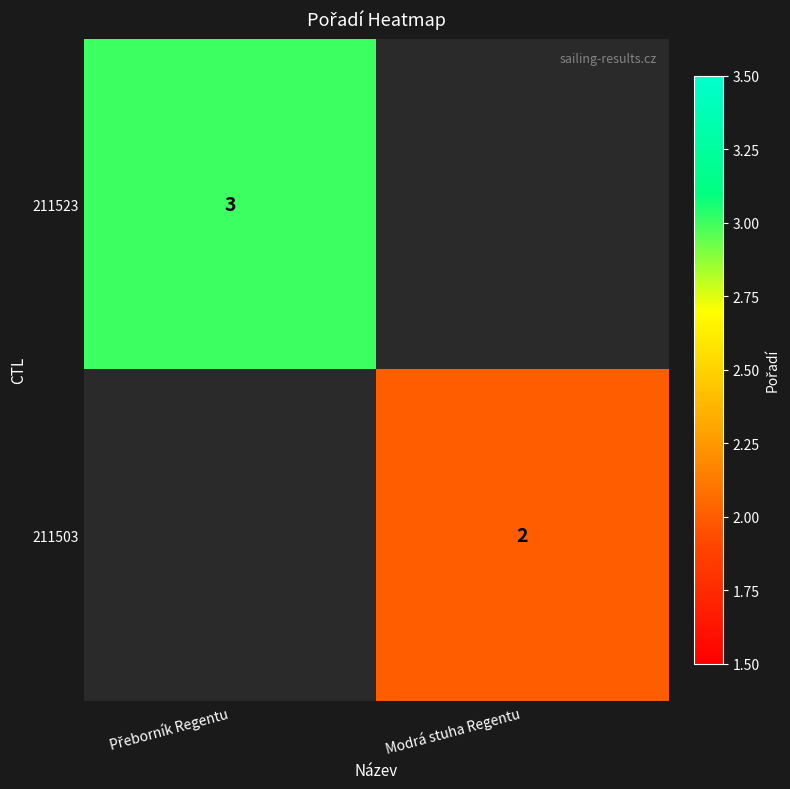

True or false: 211503 has a value of 2 at Modrá stuha Regentu.

True